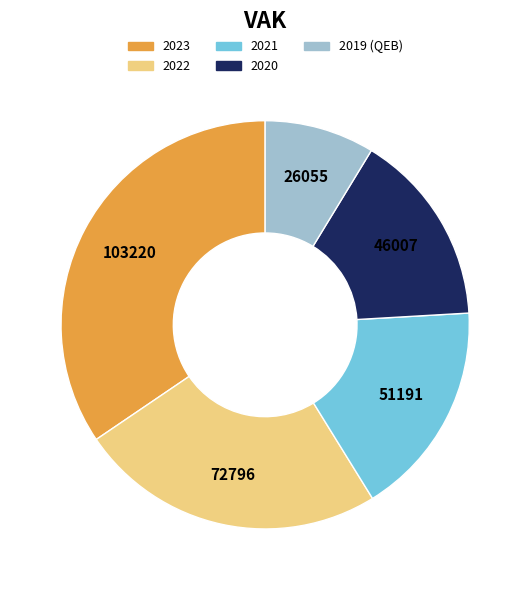

Does any single category account for the majority?

No